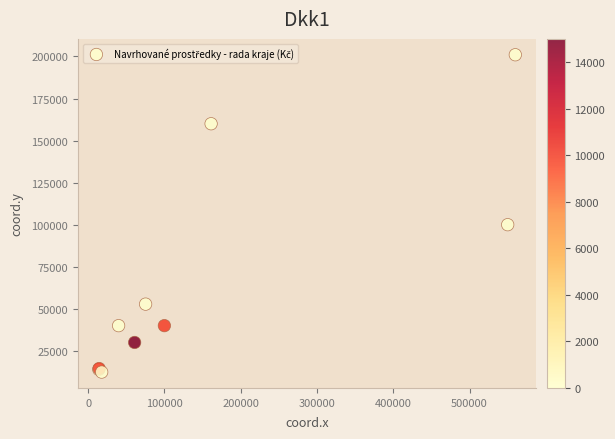

What Y value in the scatter plot is closest to 106700?

100000